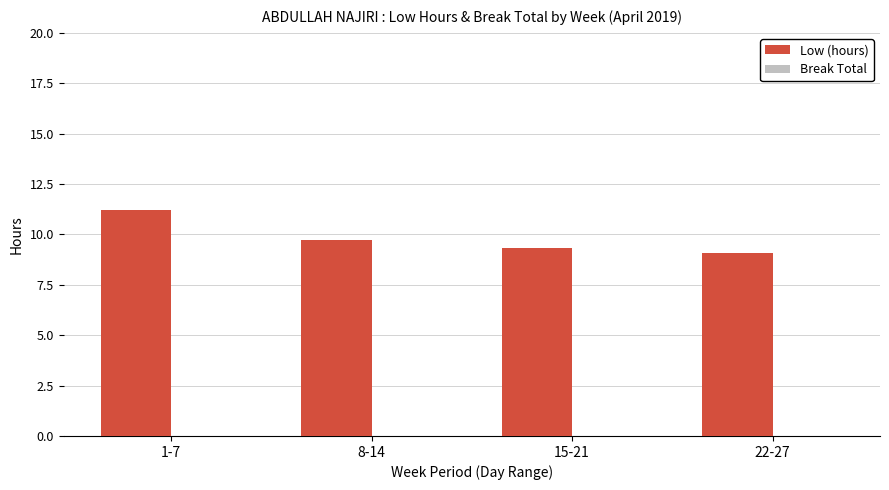

What is the sum of all values?

39.4